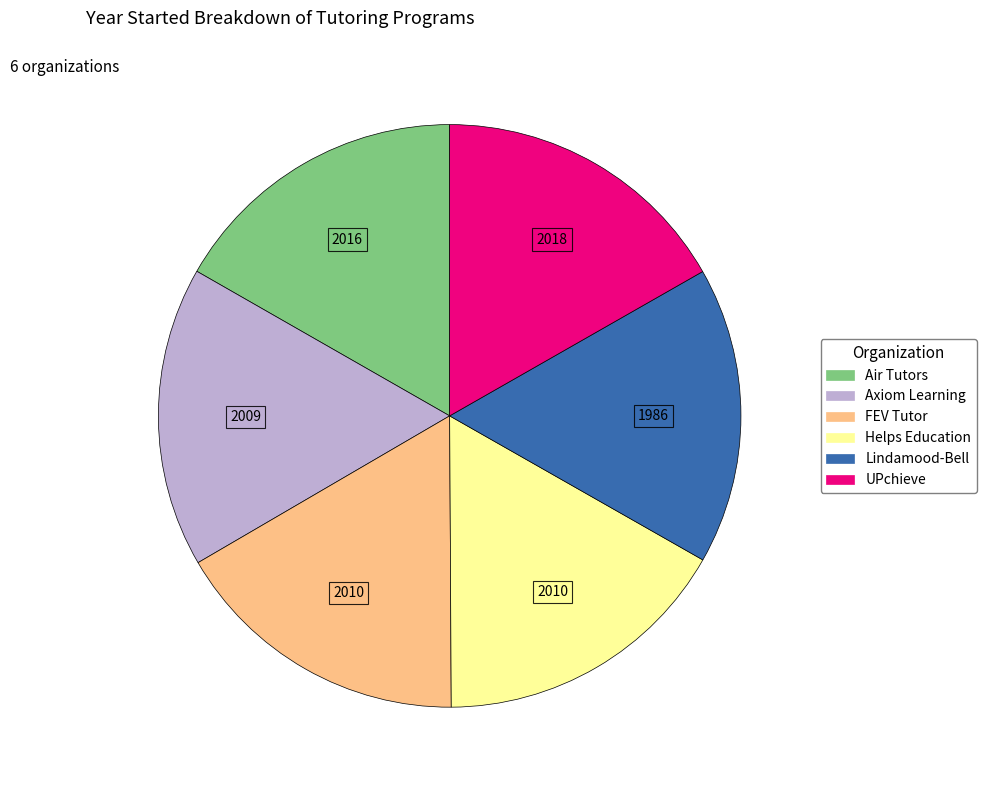

Combined, do Air Tutors and Helps Education account for over 50%?

No